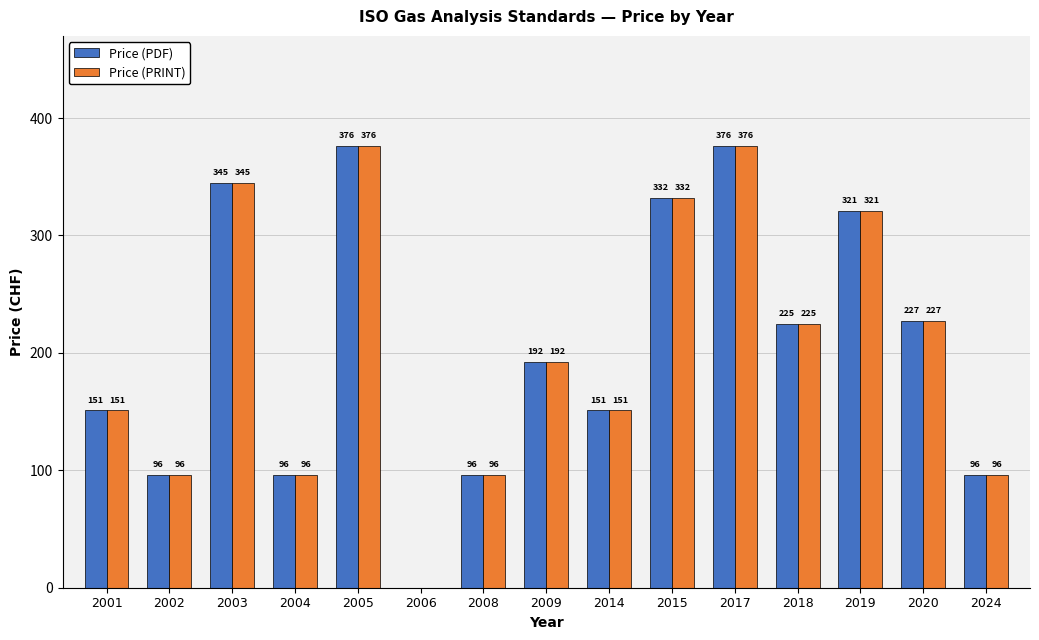

What is the highest value of the Price (PRINT) series?

376